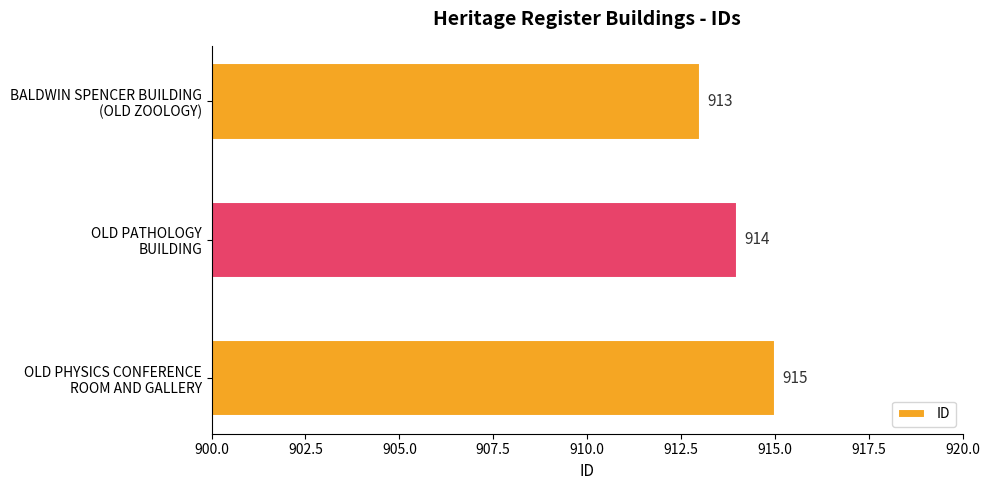

How many values are below 914?

1